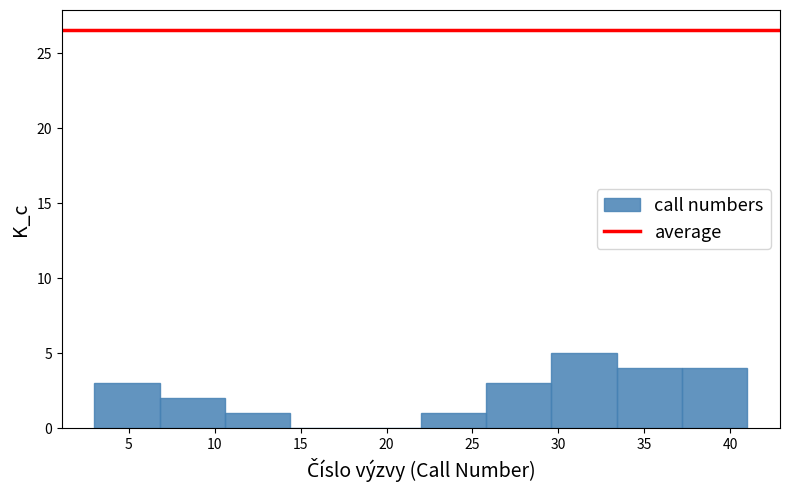

Reading left to right, list every bar in this chart as the range it spans on the x-axis followed by its height. Neither the bar edges nor the heights are printed on the chart, so give them approximately, as read against the axes.

3.0 to 6.8: 3
6.8 to 10.6: 2
10.6 to 14.4: 1
14.4 to 18.2: 0
18.2 to 22.0: 0
22.0 to 25.8: 1
25.8 to 29.6: 3
29.6 to 33.4: 5
33.4 to 37.2: 4
37.2 to 41.0: 4